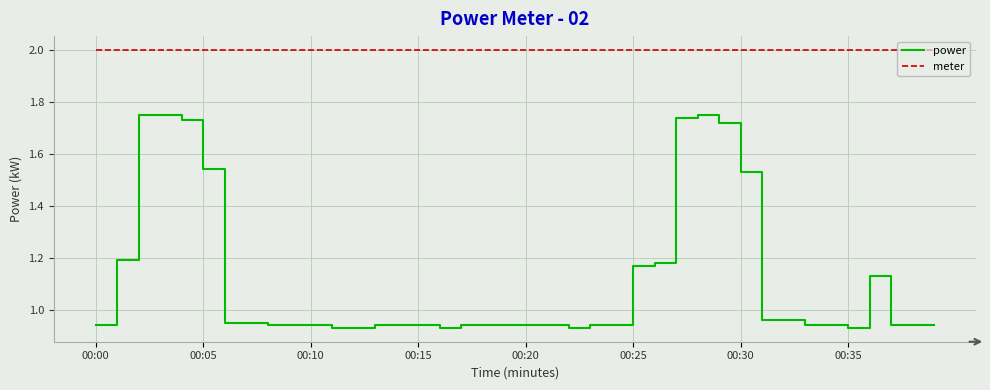

What is the greatest value displayed?

2.0